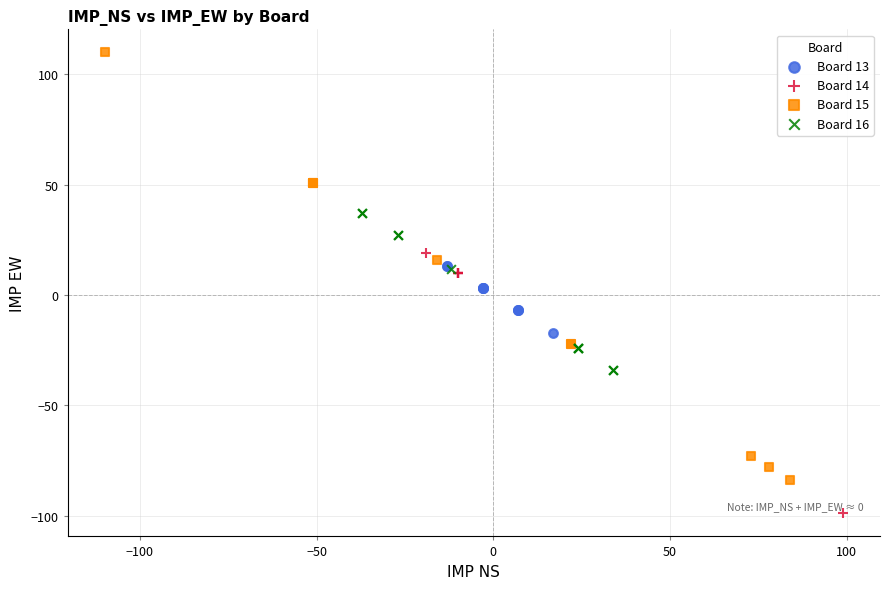

Which series contains the lowest Y value?

Board 14